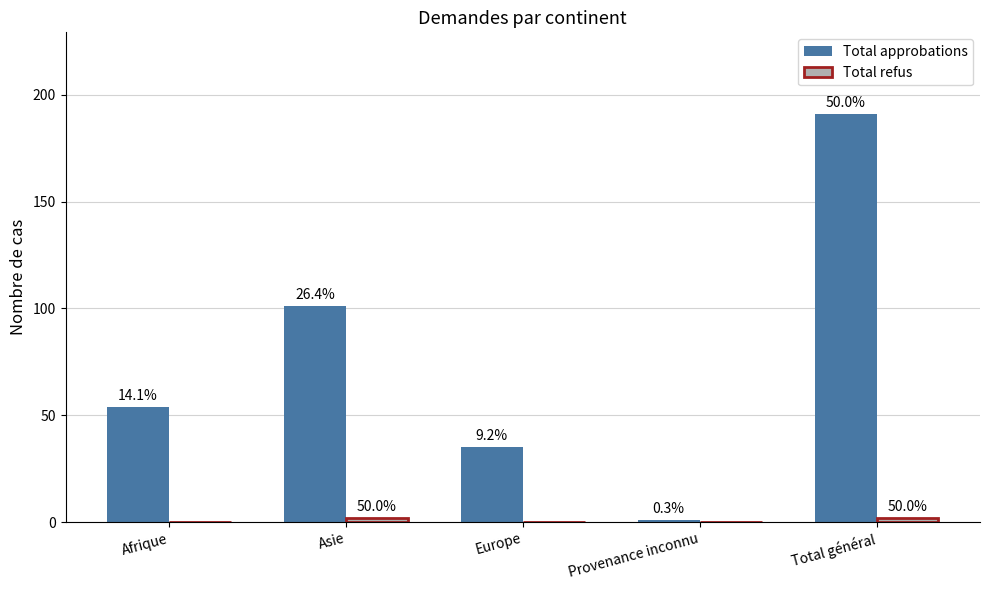

Which category has the highest value in the Total refus series?

Asie